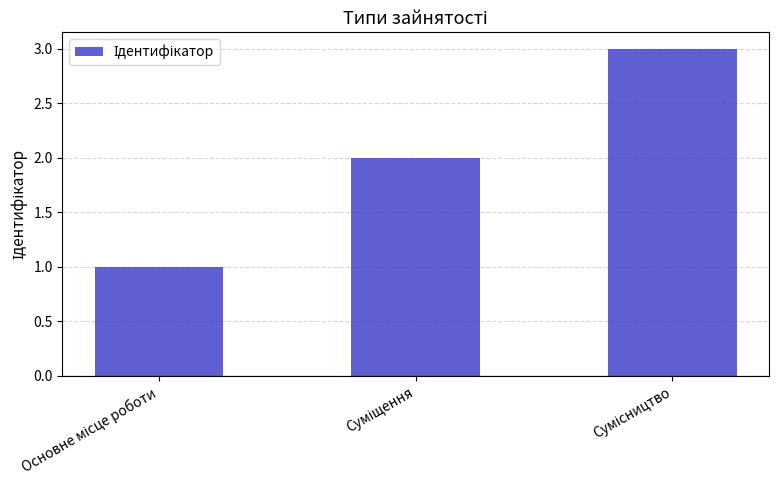

What is the maximum value shown in the chart?

3